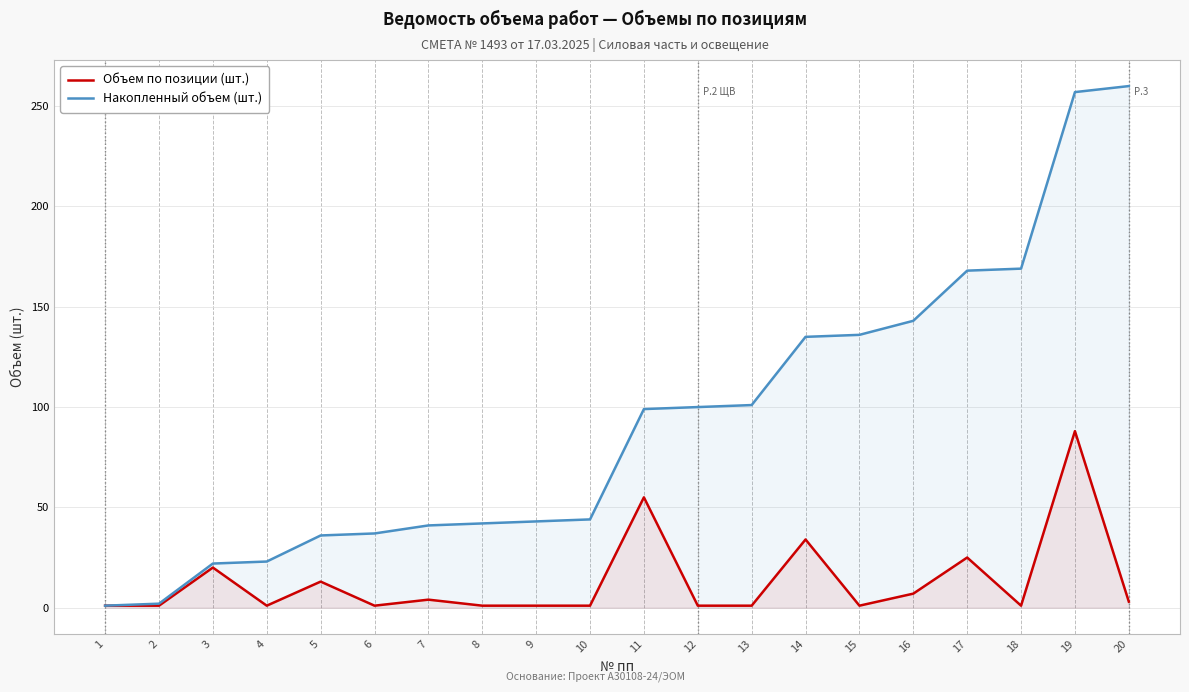

At which category is the sum across all series the highest?

19